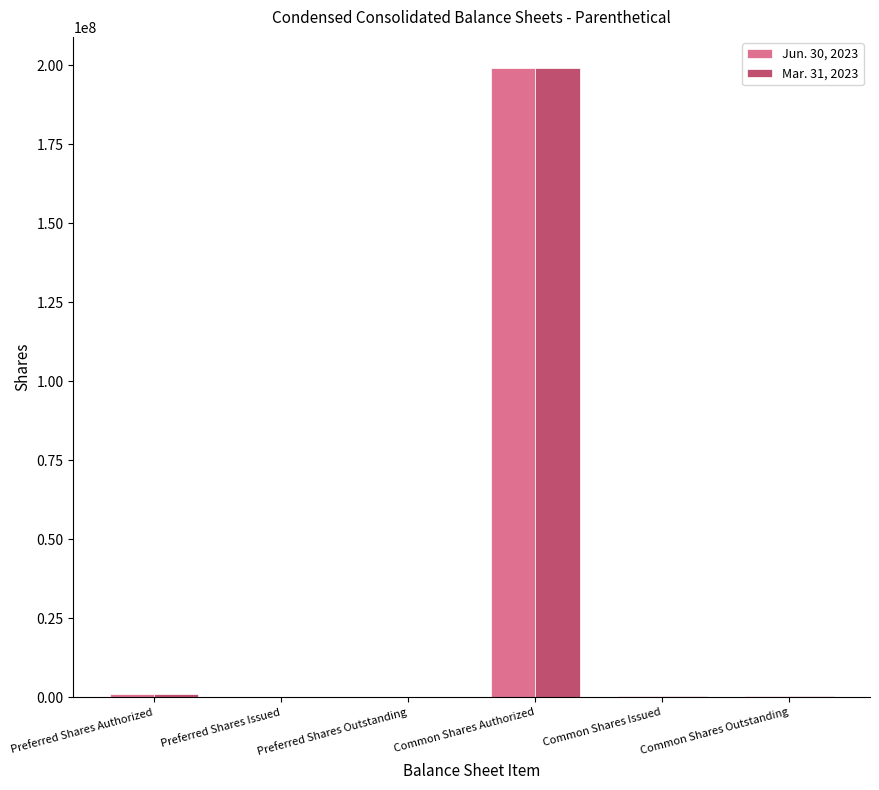

Which label corresponds to the largest value in the chart?

Common Shares Authorized